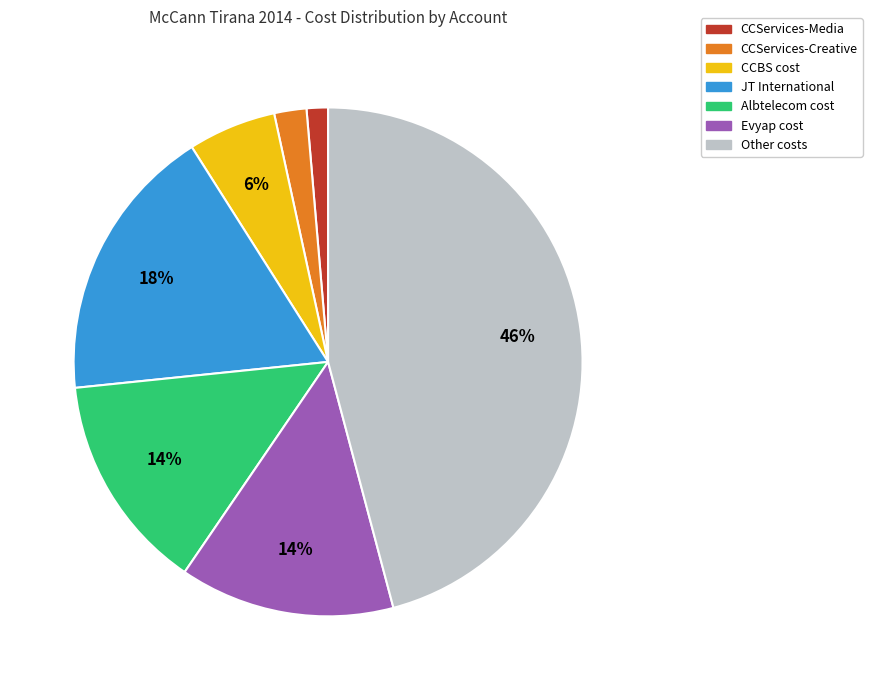

Combined, do JT International and Other account for over 50%?

Yes